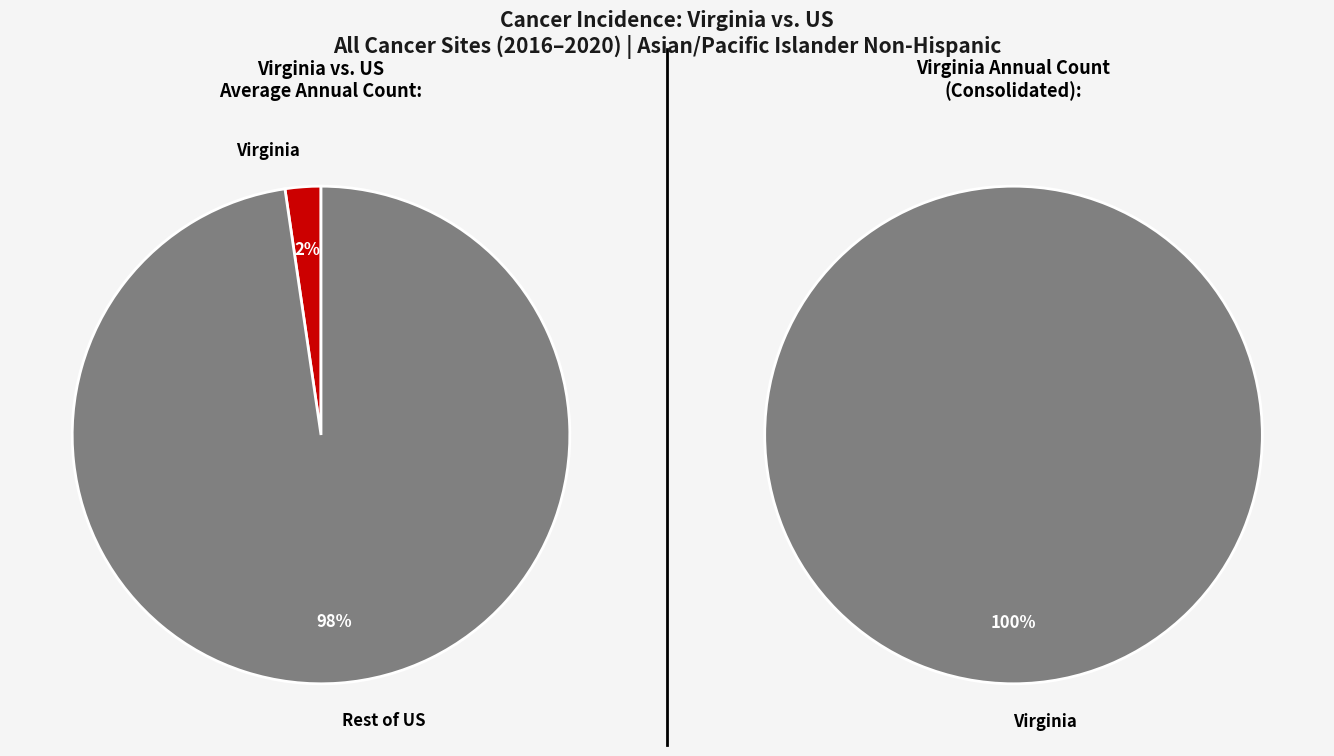

Is it true that US (SEER+NPCR) is 99% of the pie?

False